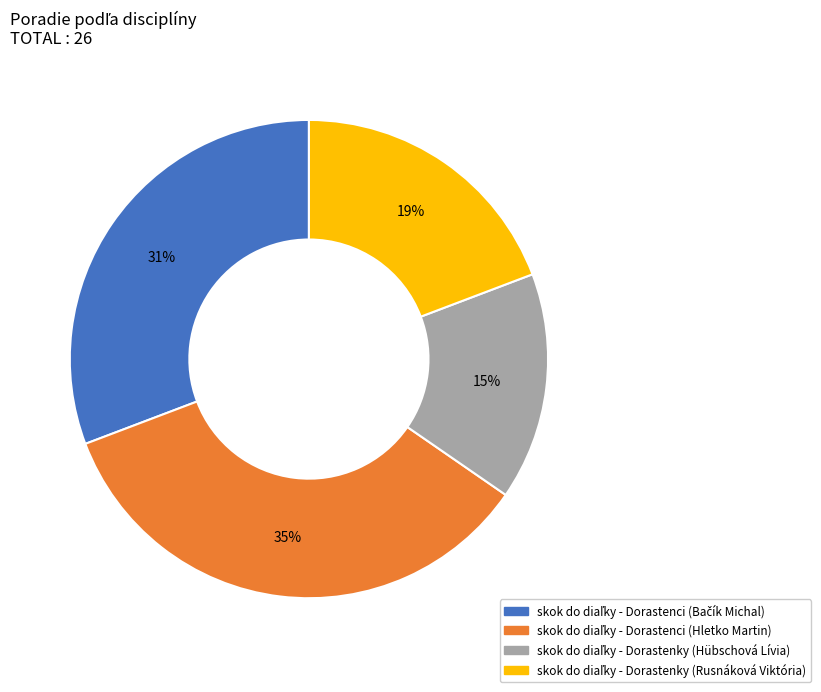

Is there a majority slice in this chart?

No